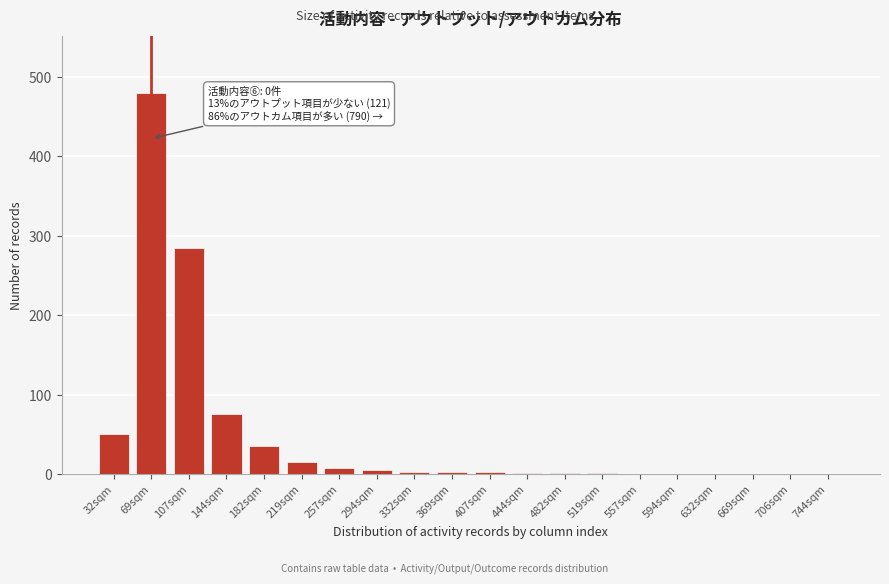

Which has a higher value, 557sqm or 32sqm?

32sqm